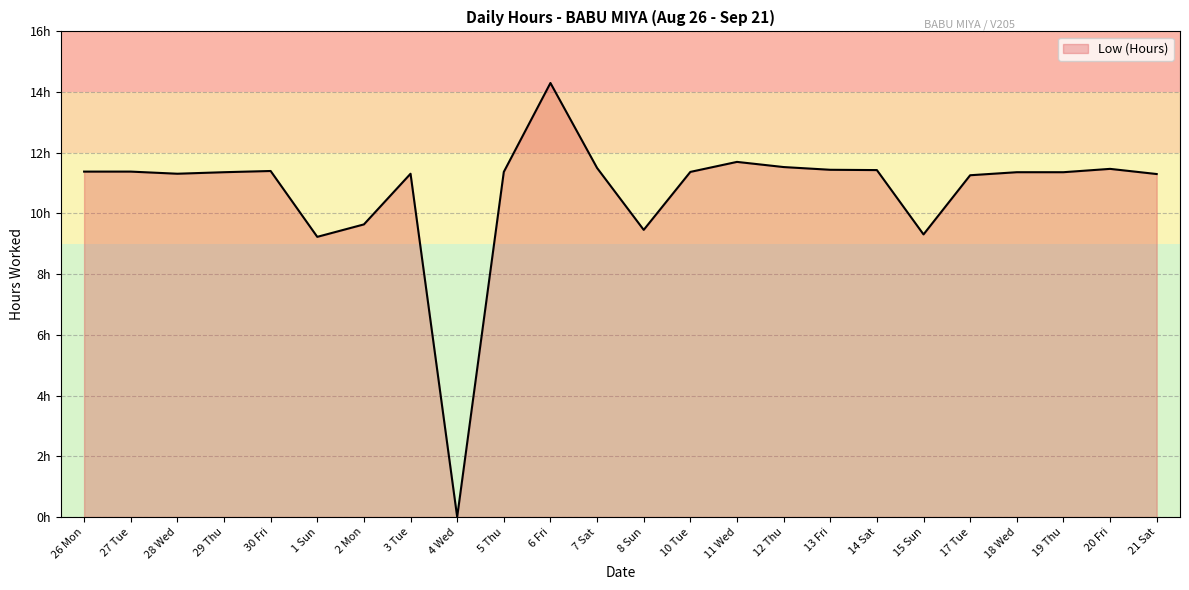

Which has a higher value, 18 Wed or 30 Fri?

30 Fri